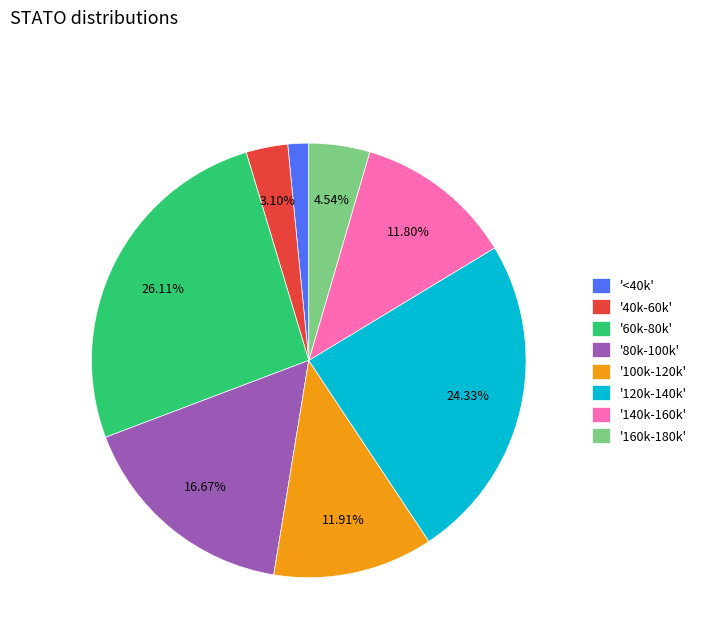

Does '120k-140k' represent more than half of the total?

No